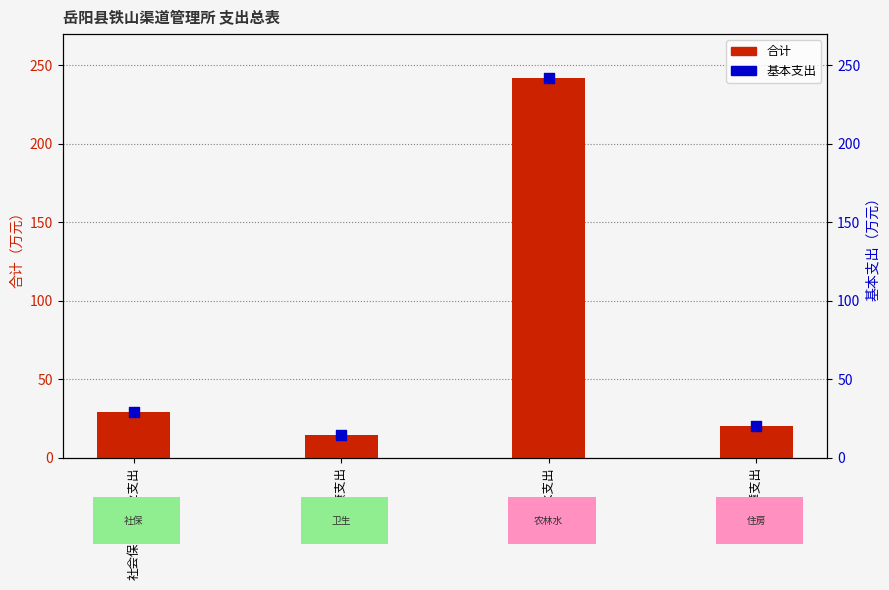

What is the total value across all series at 住房保障支出?

40.8